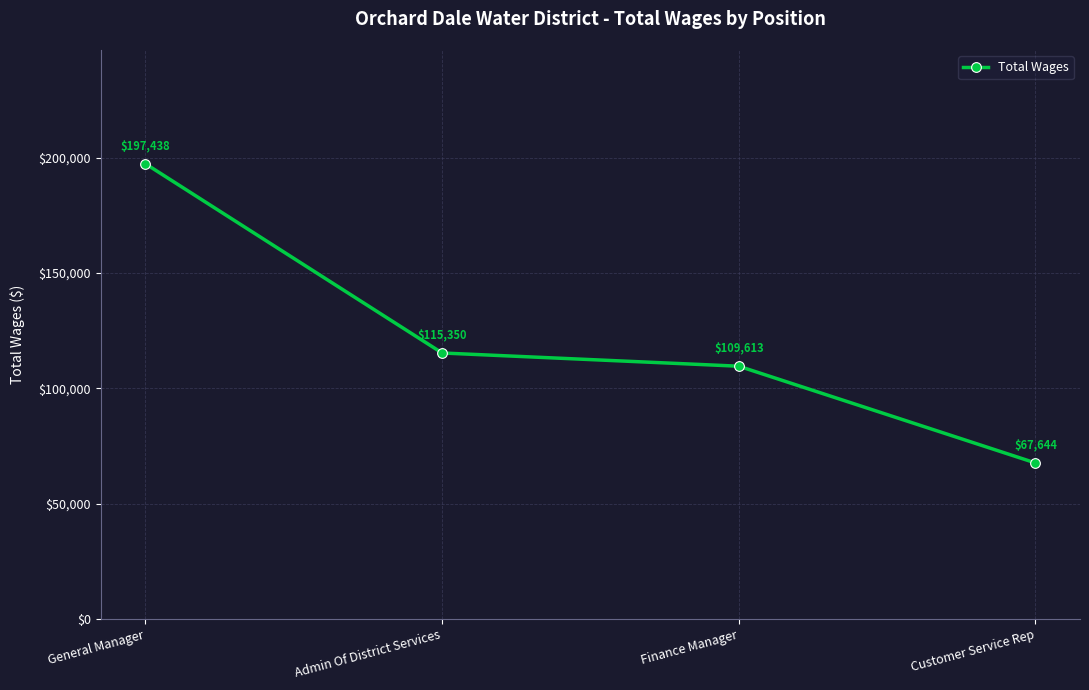

List the labels in order of value, smallest first.

Customer Service Rep, Finance Manager, Admin Of District Services, General Manager